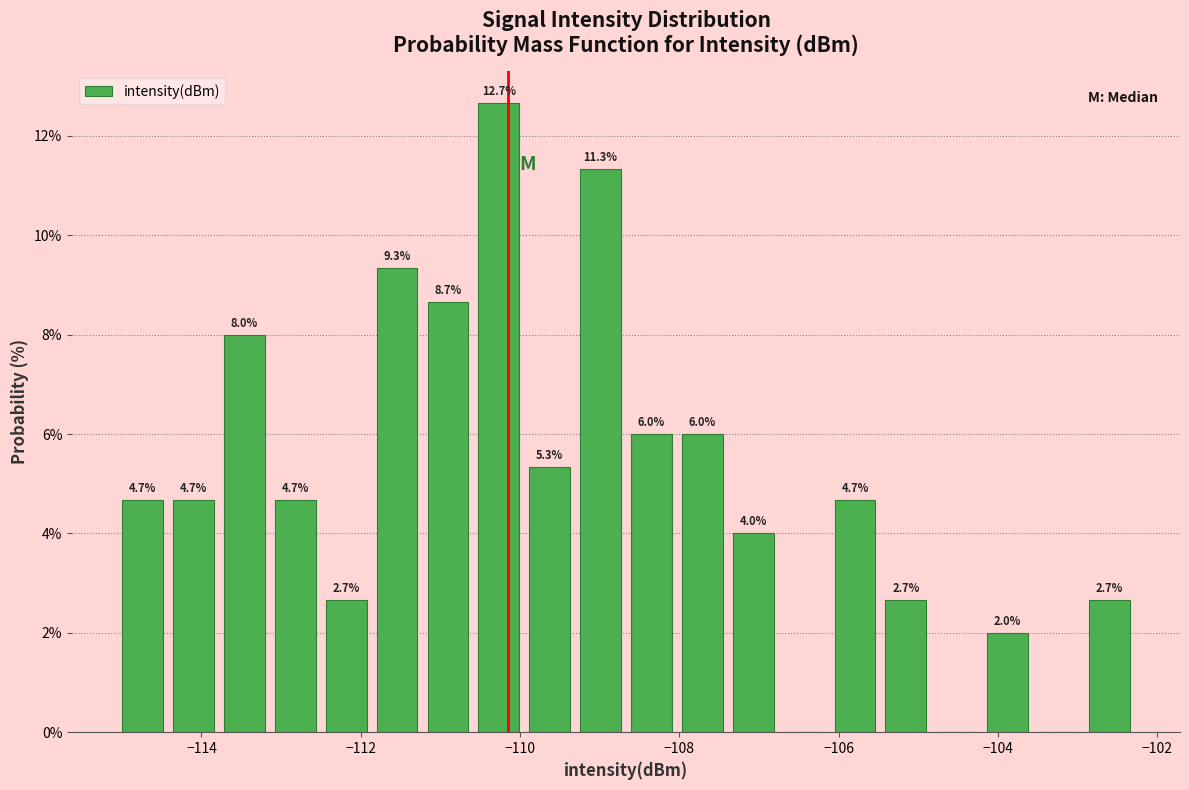

Read against the x-axis, roughly where is the centre of the tallest bar?

-110.2